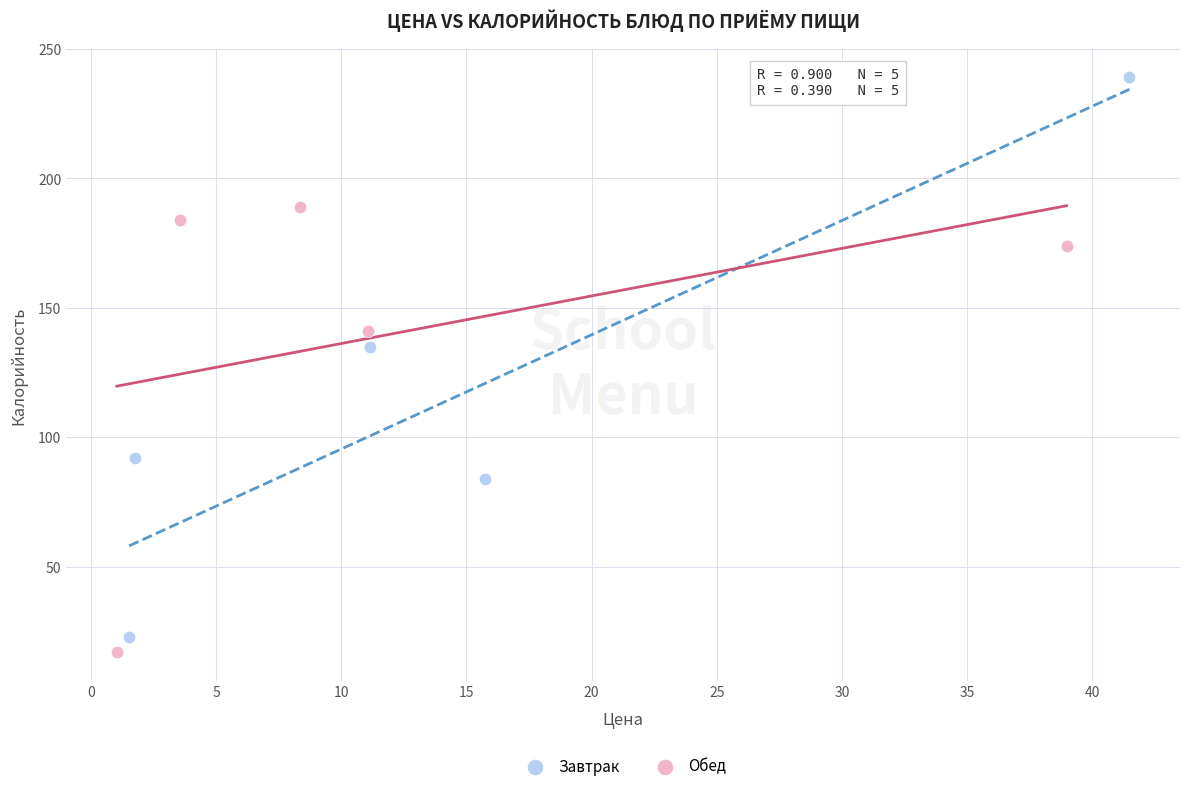

Which series has the largest Y range (max minus min)?

Завтрак